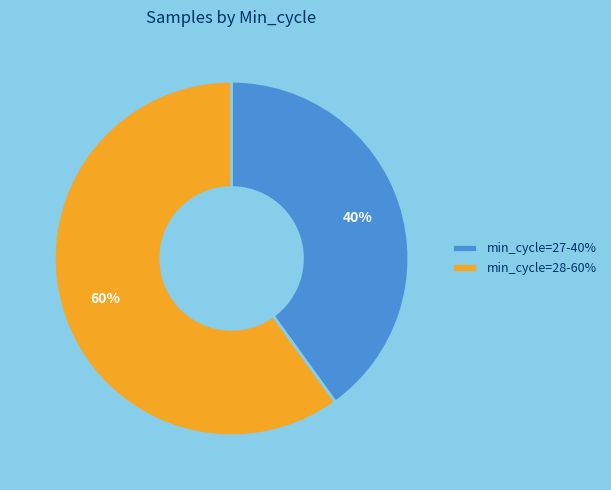

How many slices are in this pie chart?

2